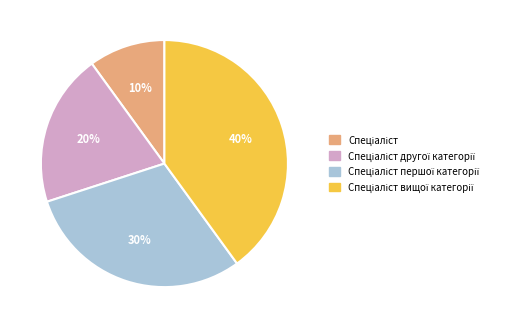

To the nearest percent, what is the difference between the largest and smallest slice percentages?

30%